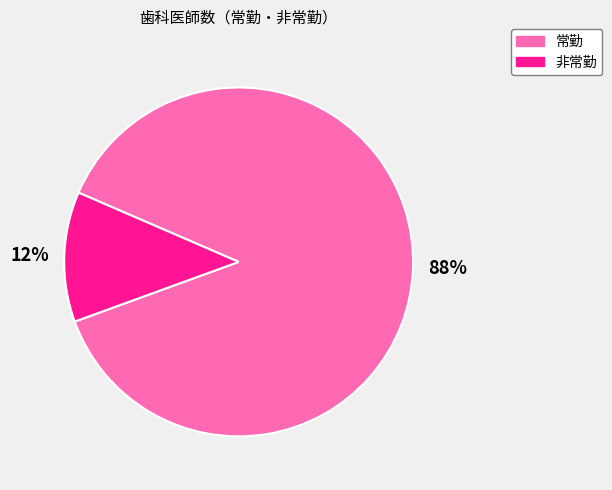

Which has a higher value, 常勤 or 非常勤?

常勤